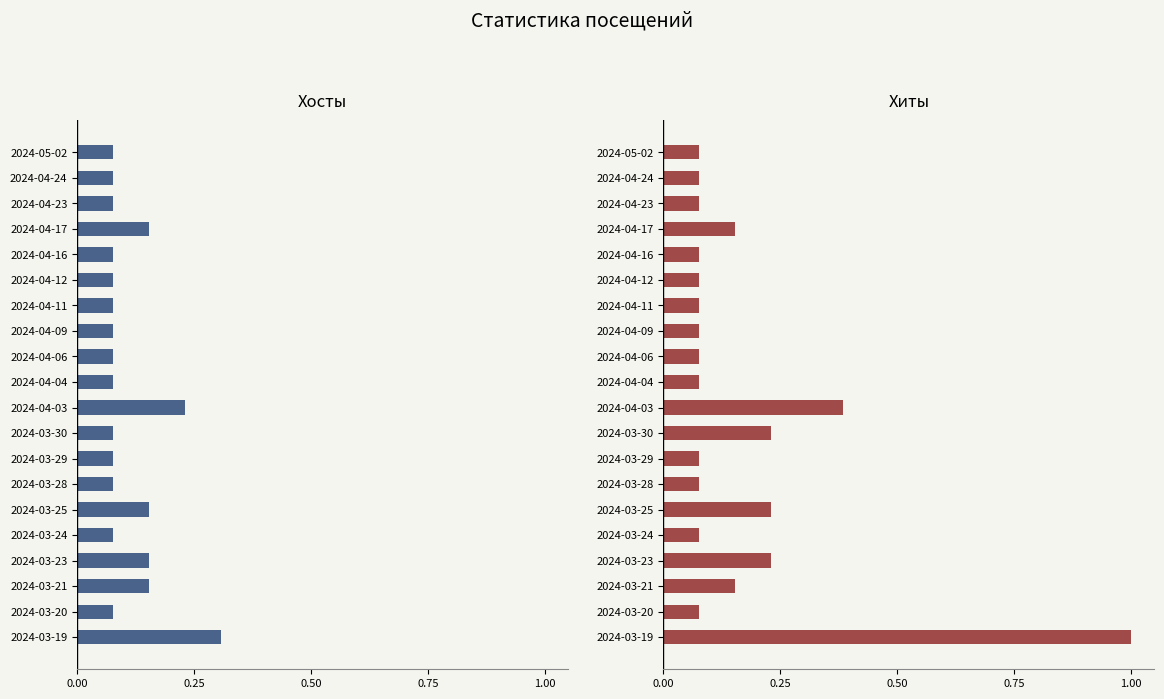

How many bars are there in total?

40